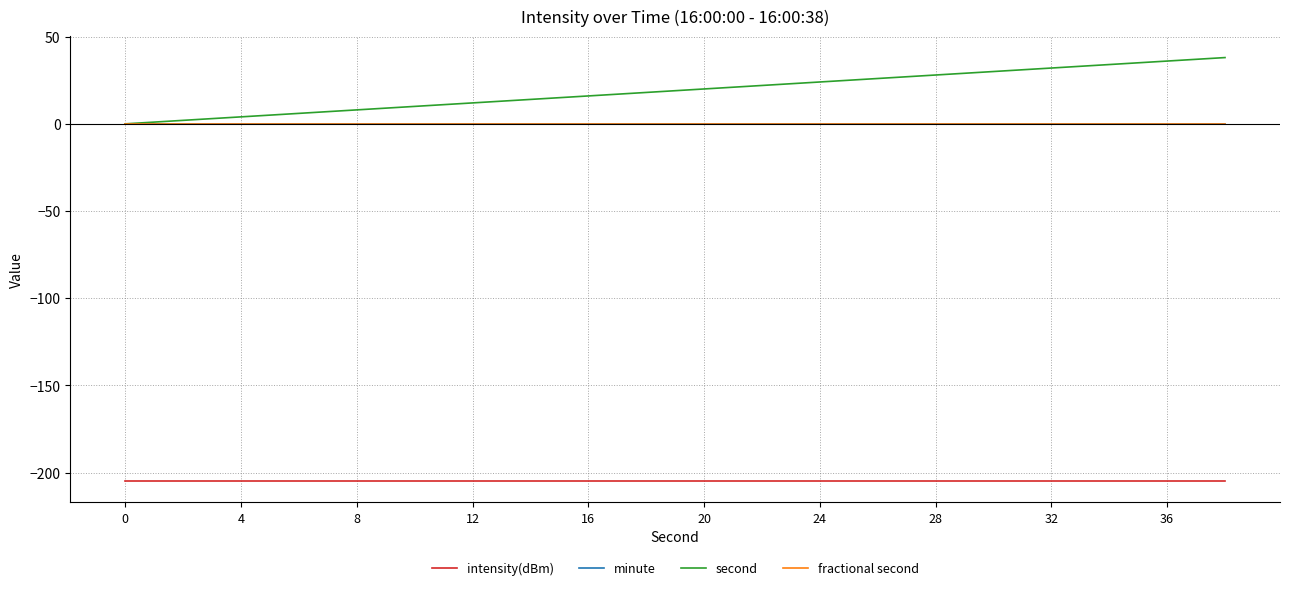

True or false: intensity(dBm) and fractional second cross at least once.

False